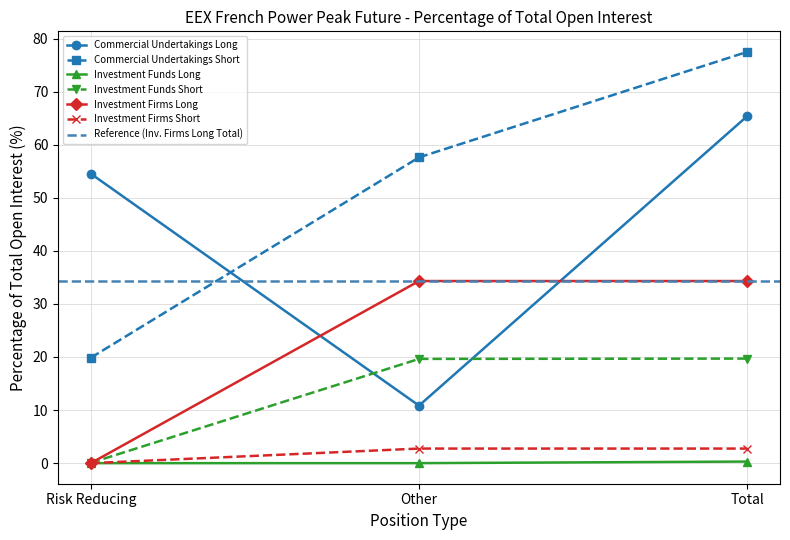

What is the average value of the Commercial Undertakings Long series?

43.6